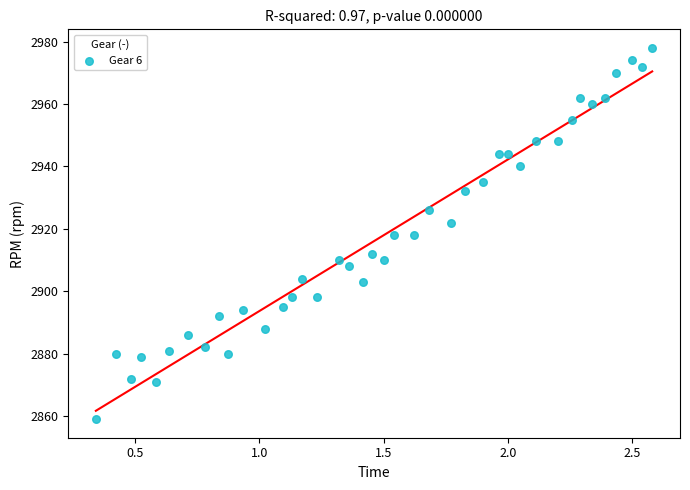

What is the range of Y values (max minus min)?

119